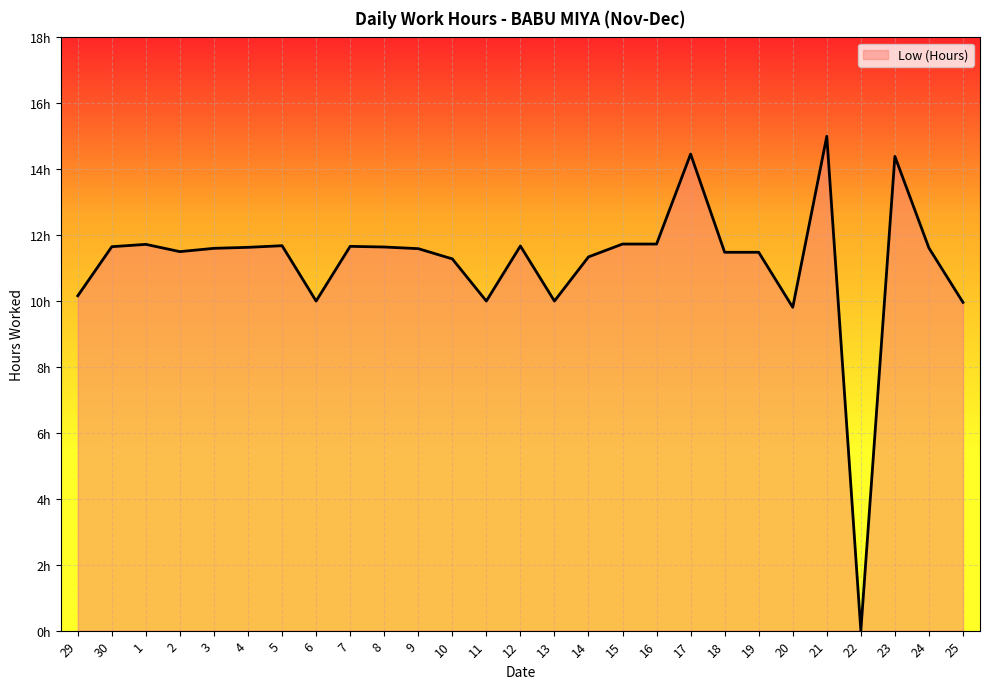

At which label does the data first exceed 11?

30